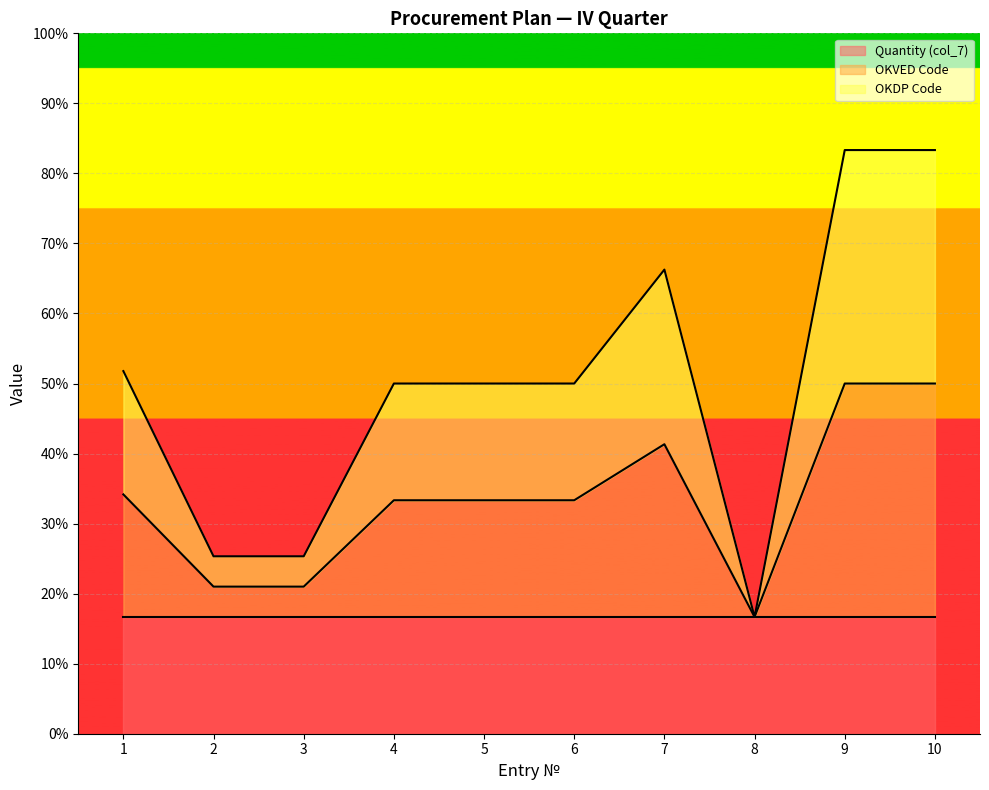

True or false: OKVED Code and OKDP Code cross at least once.

False